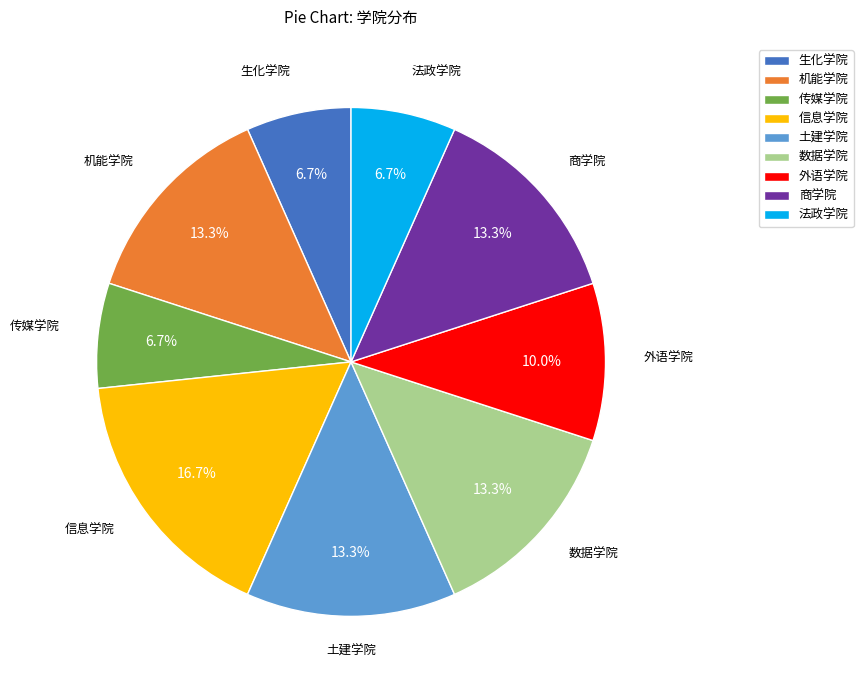

Which category has the biggest portion of the pie?

信息学院